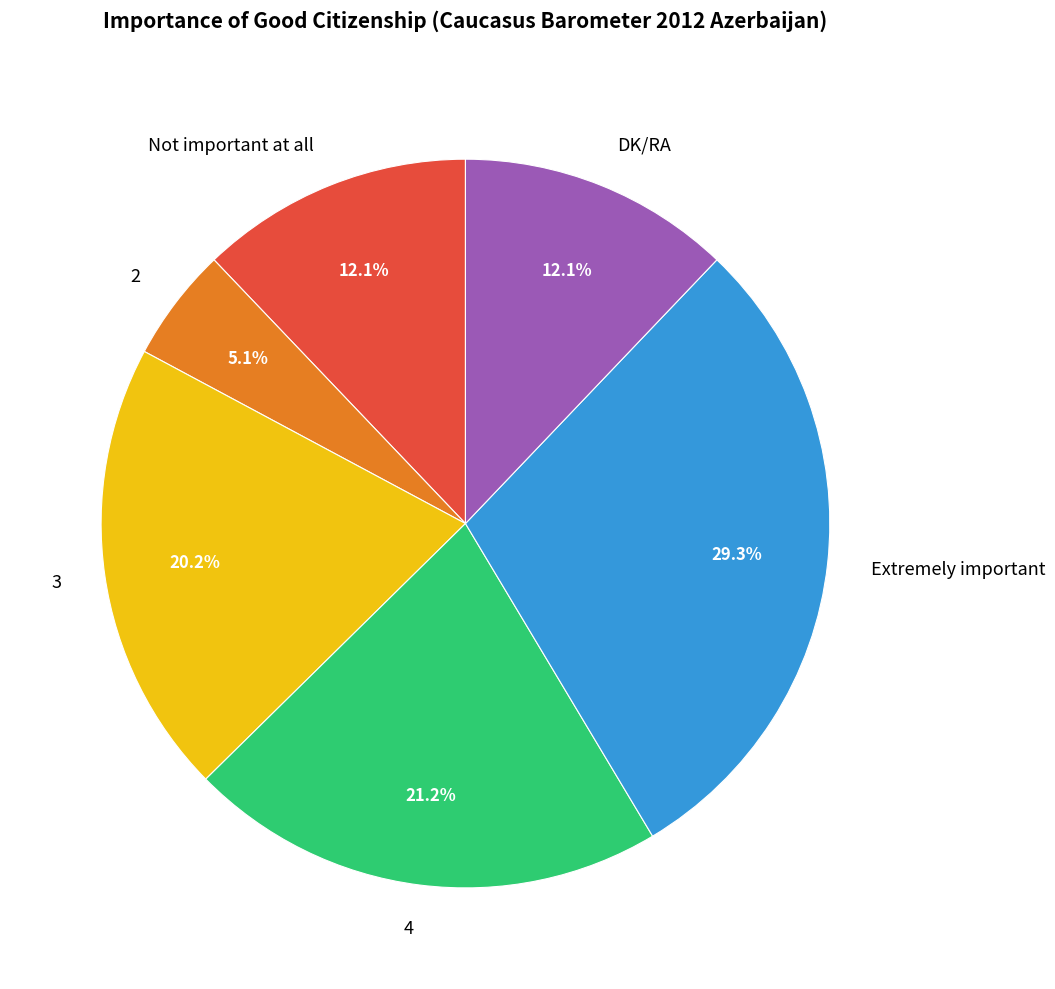

What portion of the pie excludes DK/RA?

87.9%